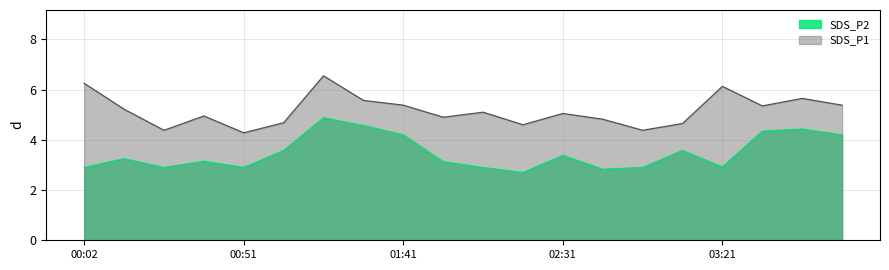

What is the label of the 8th point from the left?

01:28